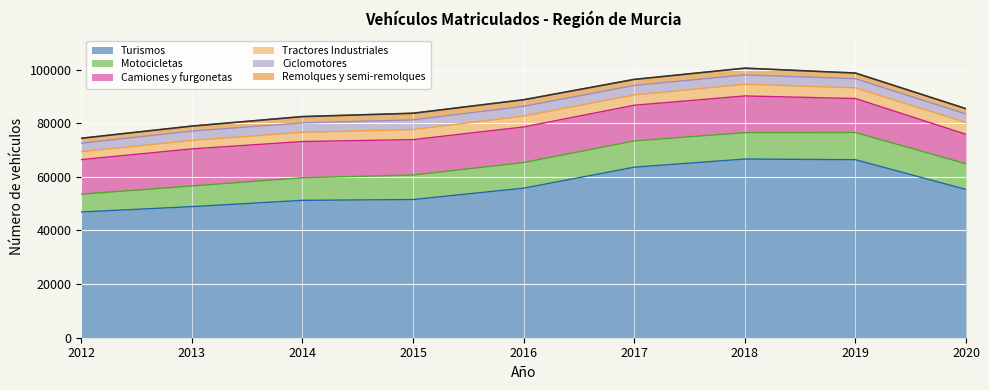

Reading left to right, transcribe all the data shown in this chart.

Turismos: 2012=46886	2013=48888	2014=51228	2015=51532	2016=55772	2017=63593	2018=66629	2019=66389	2020=55285
Motocicletas: 2012=6656	2013=7698	2014=8440	2015=9144	2016=9557	2017=9809	2018=9863	2019=10142	2020=9576
Camiones y furgonetas: 2012=12877	2013=13828	2014=13492	2015=13202	2016=13263	2017=13293	2018=13666	2019=12669	2020=10987
Tractores Industriales: 2012=2958	2013=3153	2014=3434	2015=3743	2016=4073	2017=3825	2018=4362	2019=3988	2020=4399
Ciclomotores: 2012=3153	2013=3494	2014=3516	2015=3616	2016=3630	2017=3562	2018=3479	2019=3417	2020=3156
Remolques y semi-remolques: 2012=1849	2013=1858	2014=2351	2015=2468	2016=2443	2017=2241	2018=2518	2019=2092	2020=2001